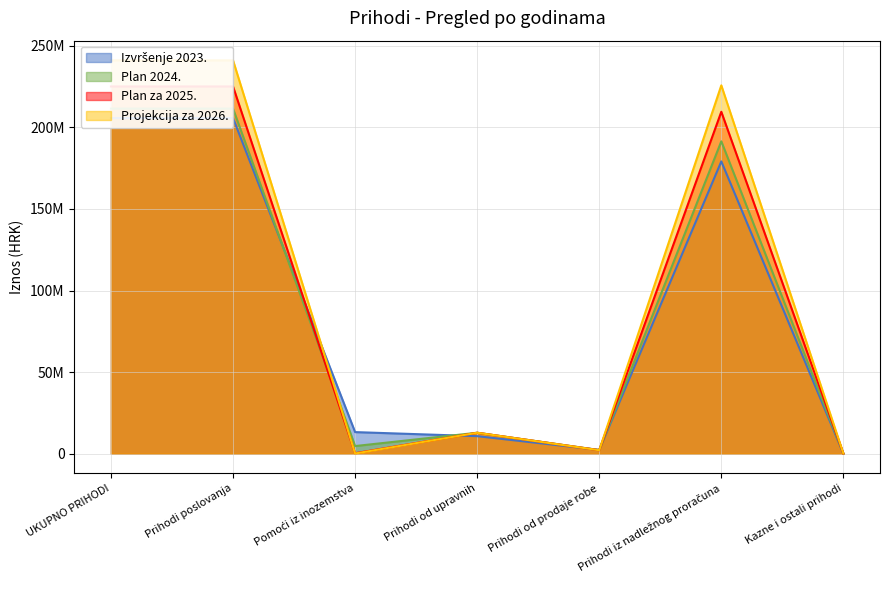

How many lines are shown in the chart?

4